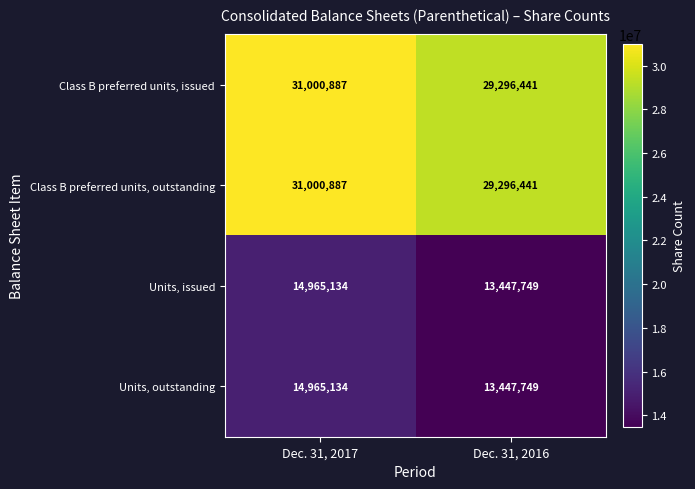

How many distinct data groups are displayed?

4